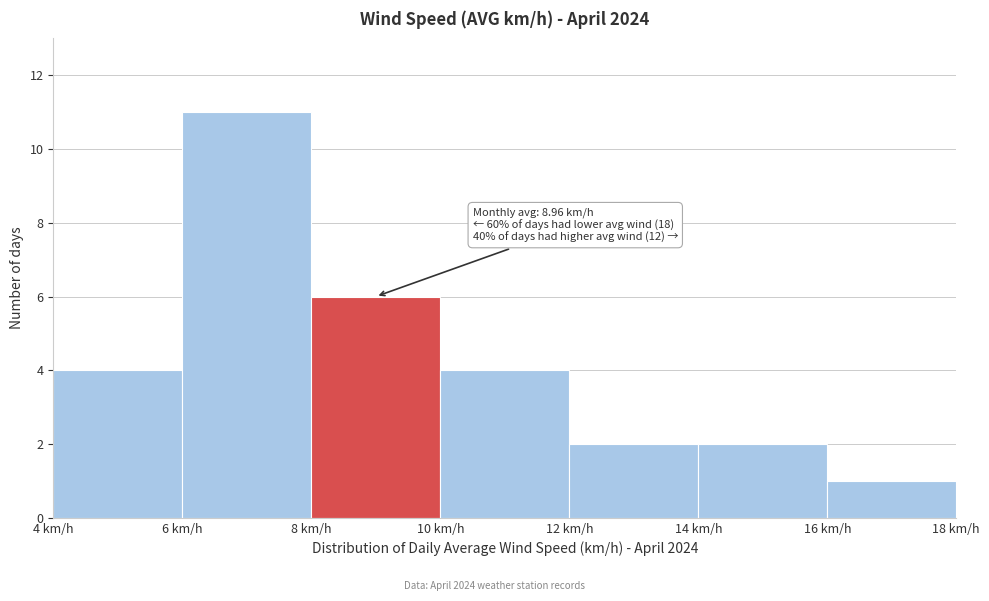

Which range on the x-axis has the tallest bar?

6 to 8